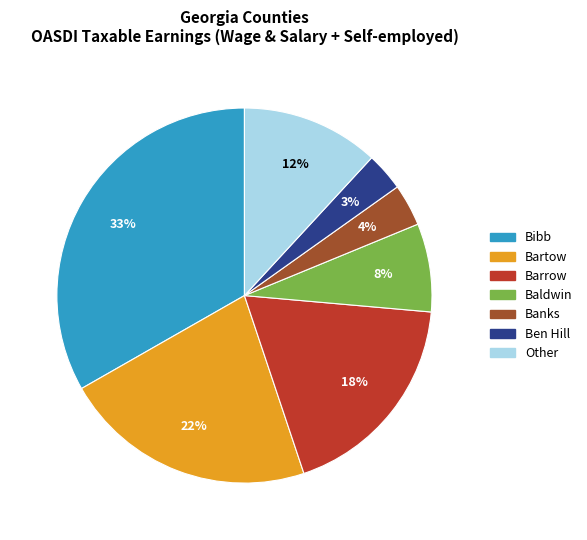

To the nearest percent, what is the difference between the largest and smallest slice percentages?

30%